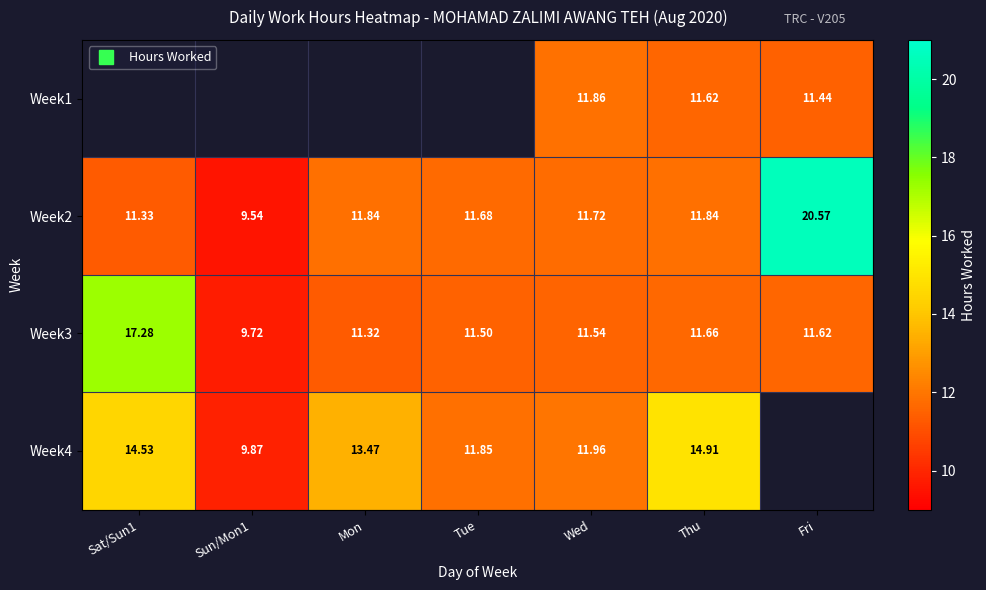

Is it true that Week2 equals 11.7 at Wed?

True